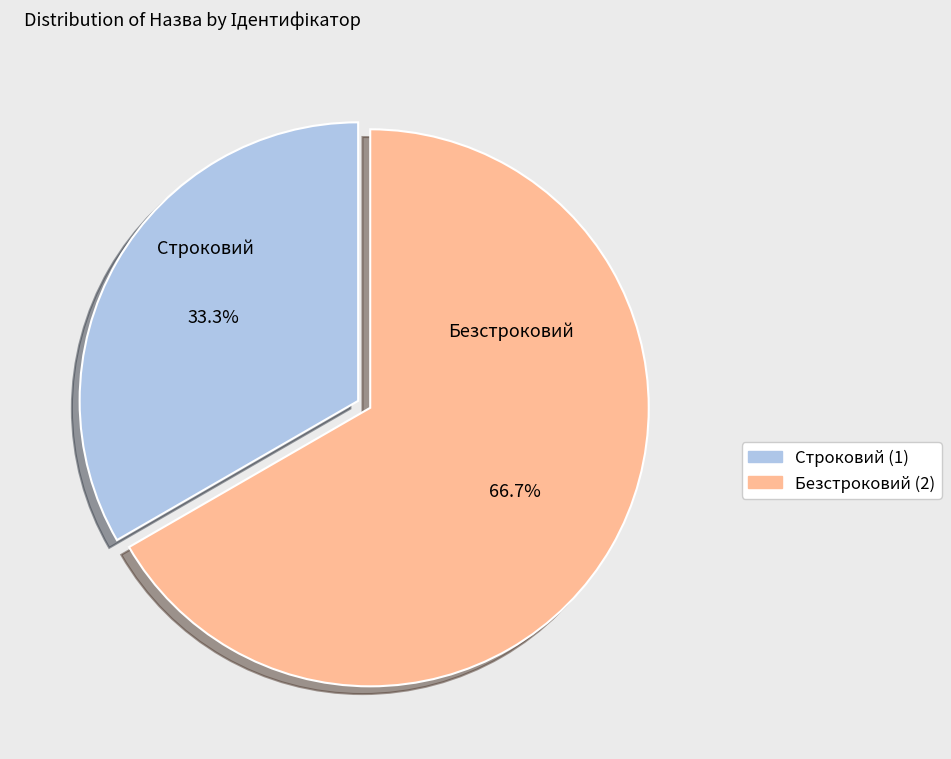

What percentage is the Строковий slice, to the nearest percent?

33%